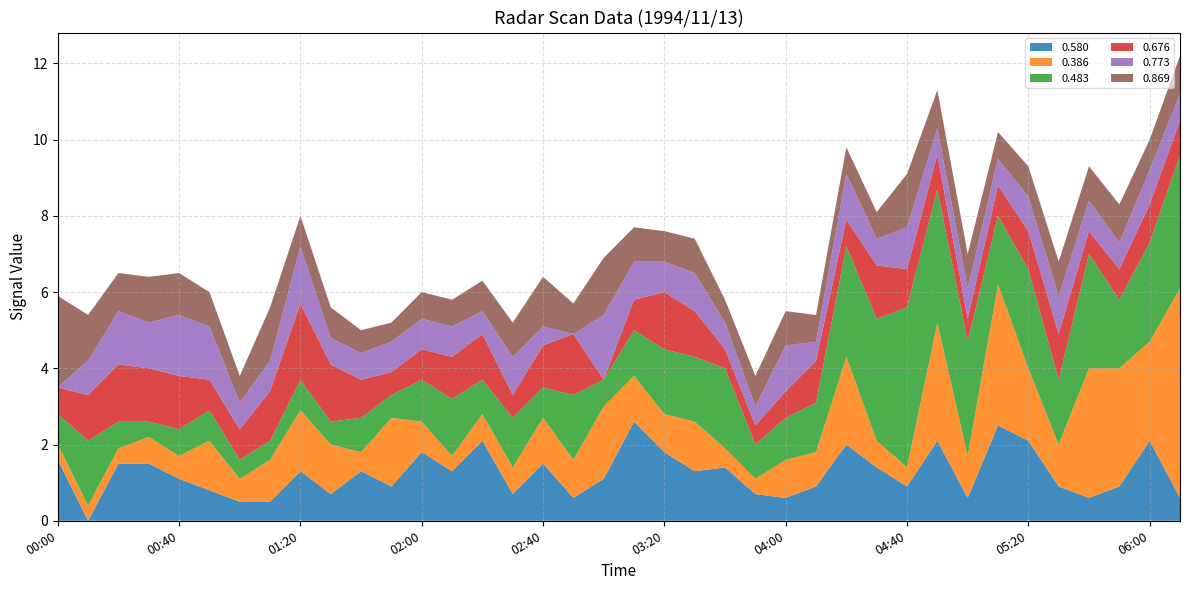

The value of 0.580 at 00:40 is 1.1. True or false?

True